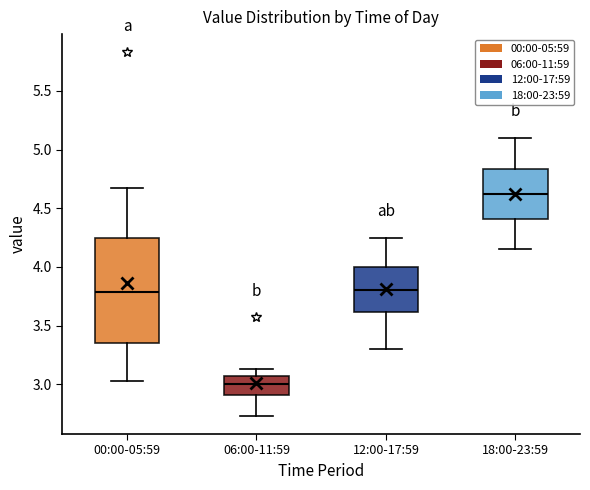

Which box has the highest median line?

18:00-23:59